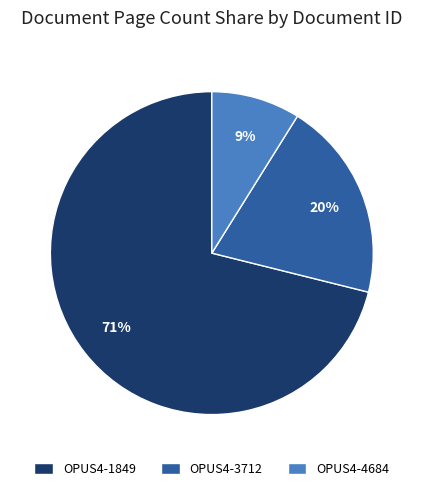

True or false: OPUS4-1849 accounts for 71% of the total.

True